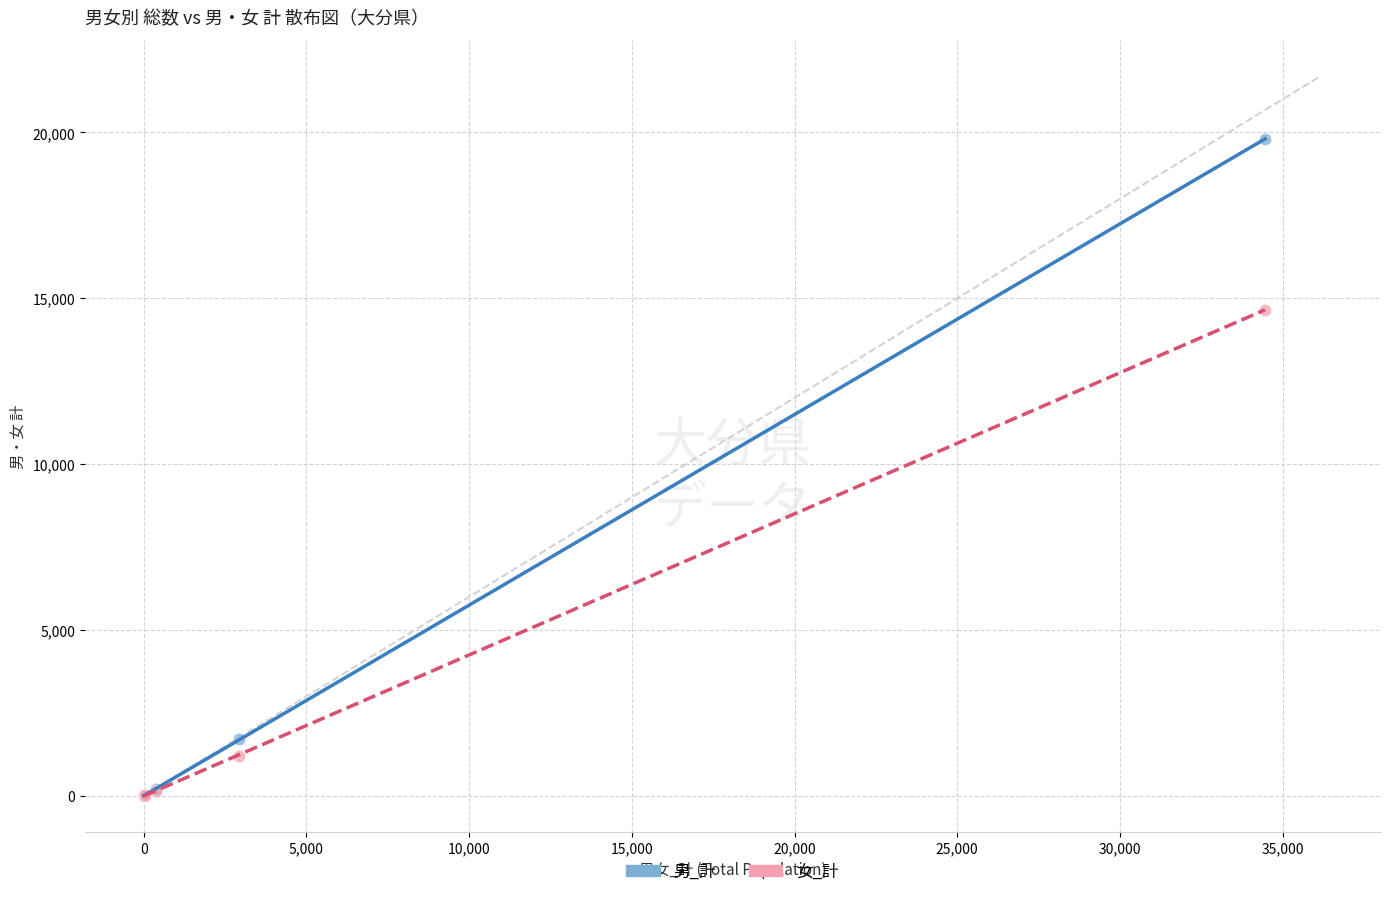

In the 女_計 series, what Y value is closest to 7329?

1197